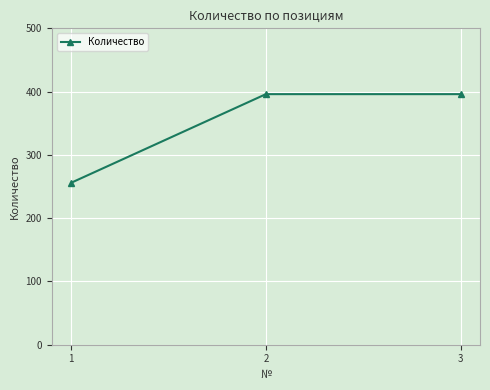

Approximately how many times larger is the value at 2 compared to 3?

1.0